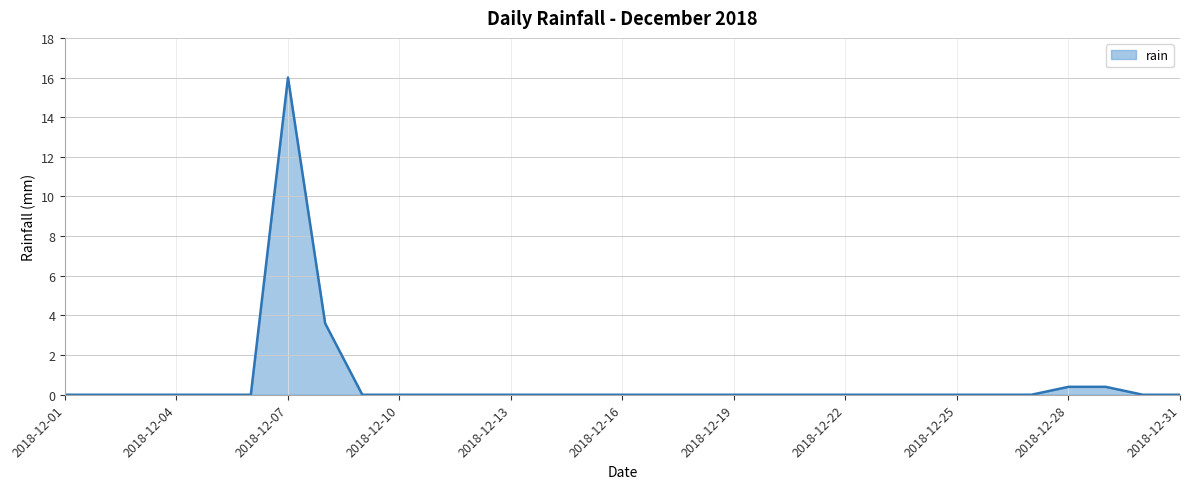

What is the difference between the maximum and minimum values?

16.0